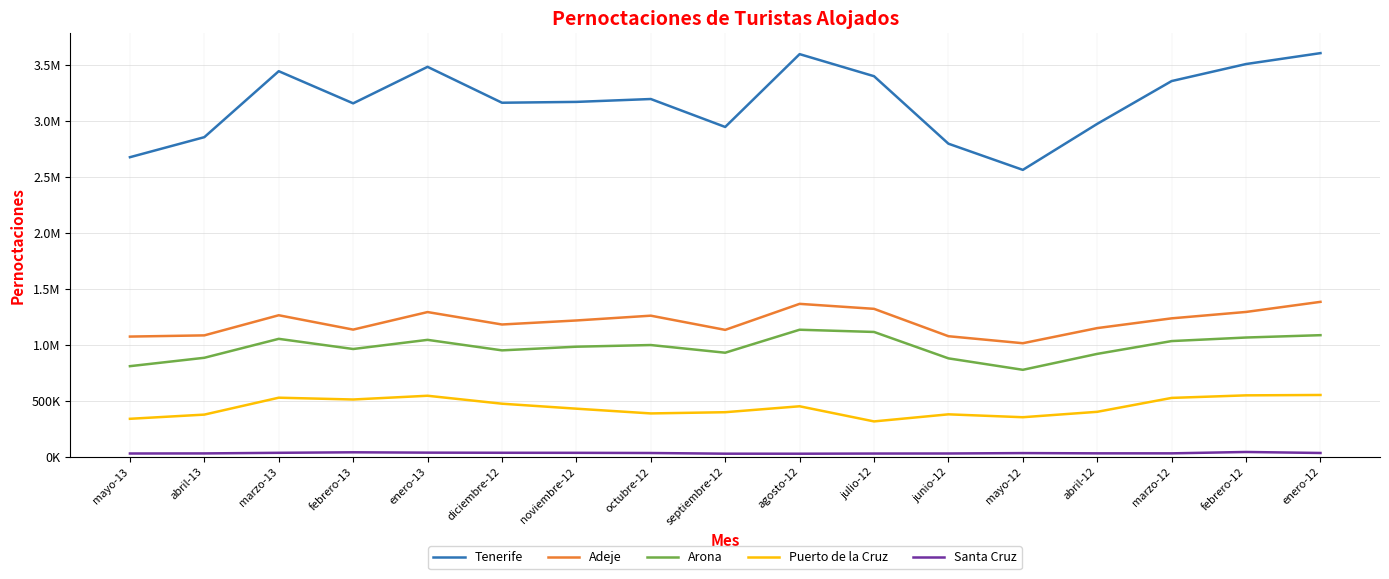

Is this an area chart (filled region under the line)?

No